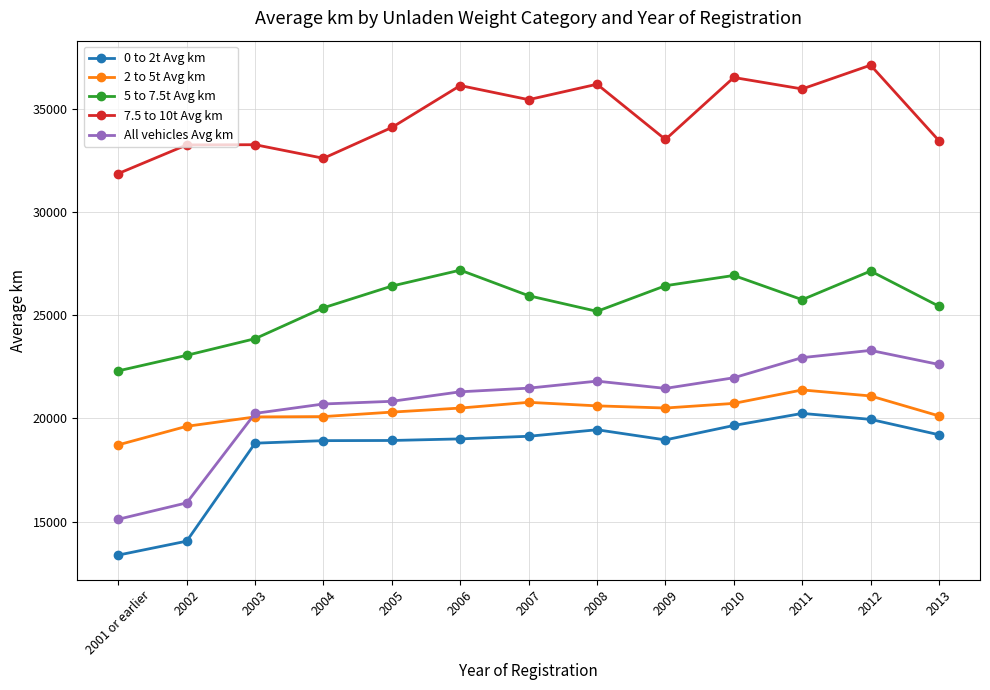

What is the difference between the maximum and minimum values in the 2 to 5t Avg km series?

2661